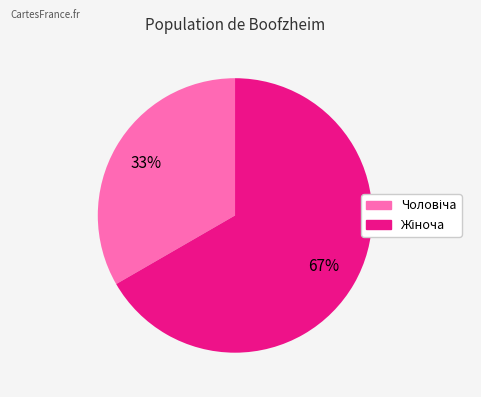

To the nearest percent, what is the average slice percentage?

50%